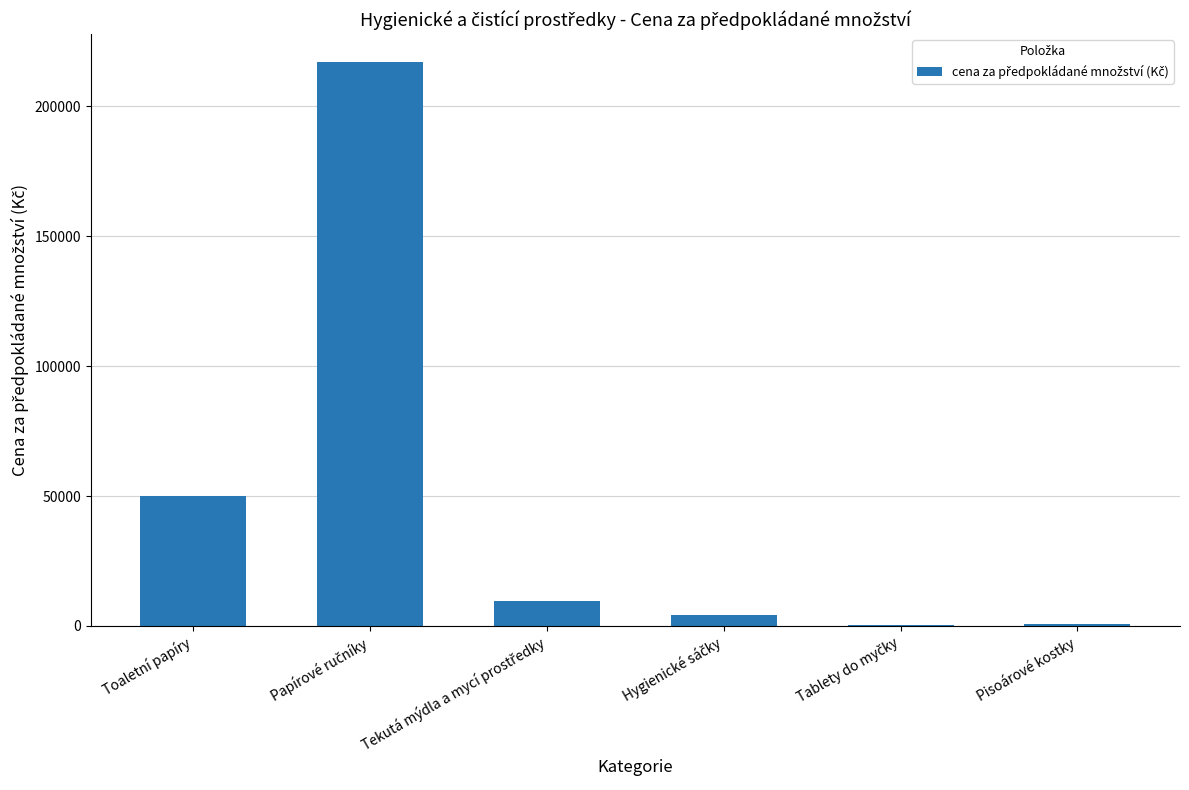

What is the greatest value displayed?

216910.0